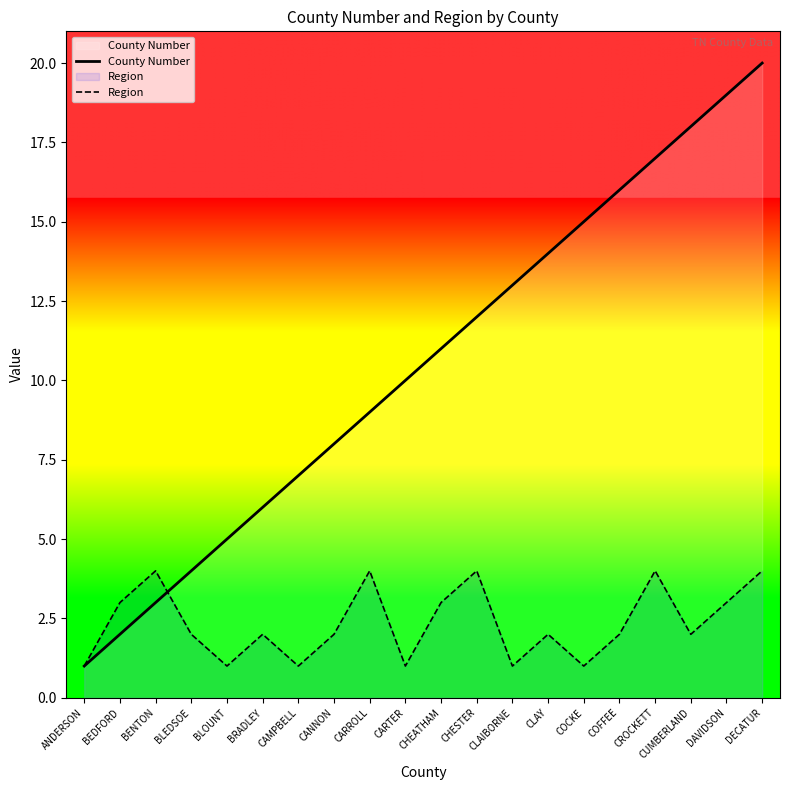

After their last crossing, which series has the higher values: Region or County Number?

County Number